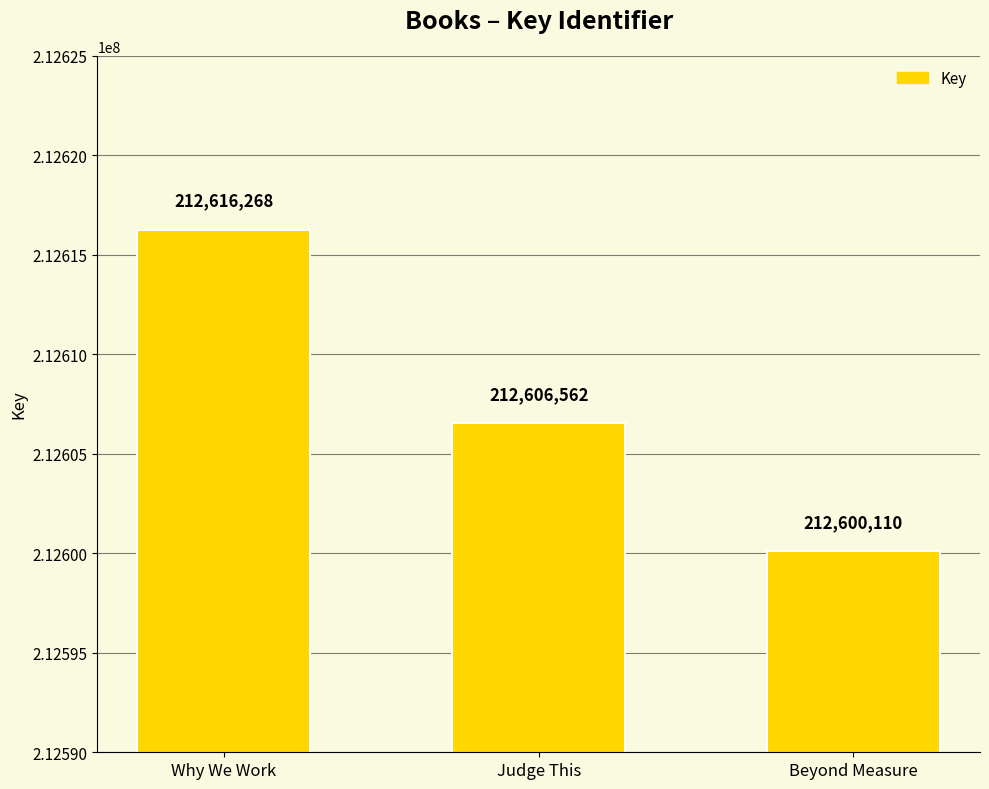

What is the maximum value shown in the chart?

212616268